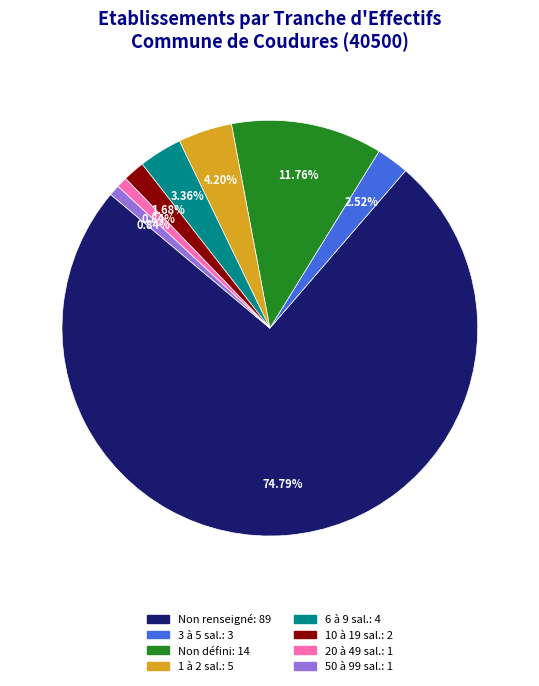

Does any single category account for the majority?

Yes